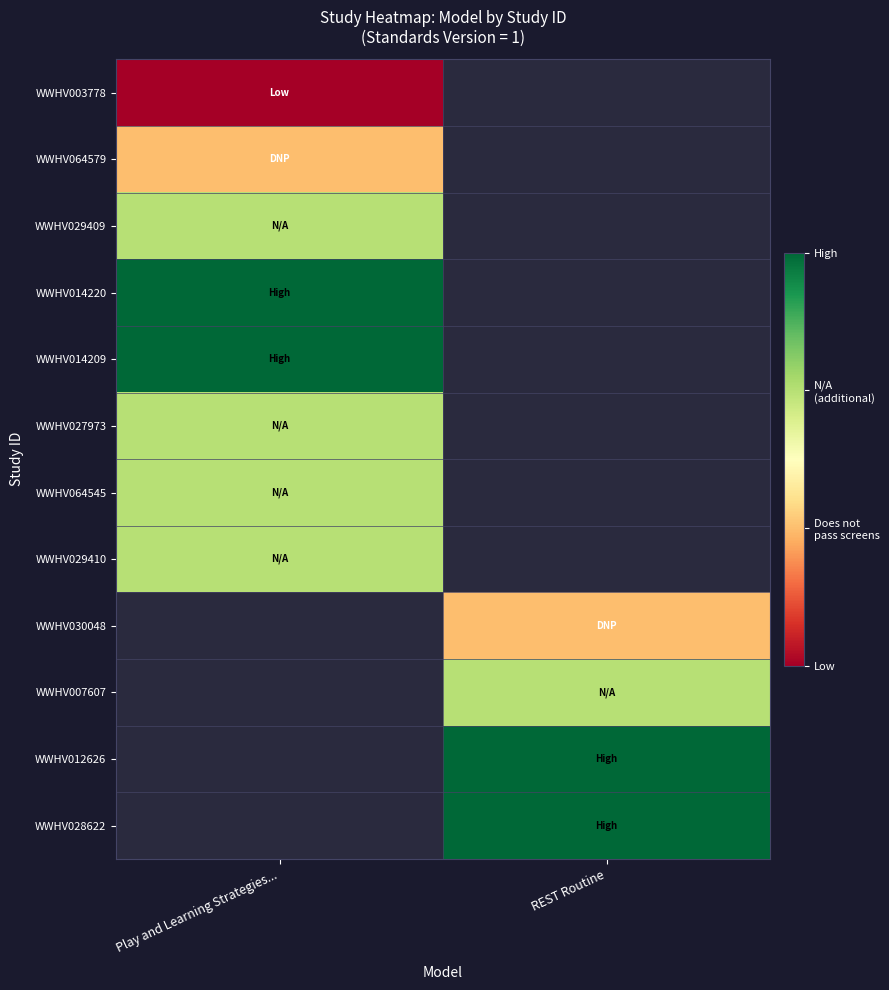

How many series are shown in this chart?

12